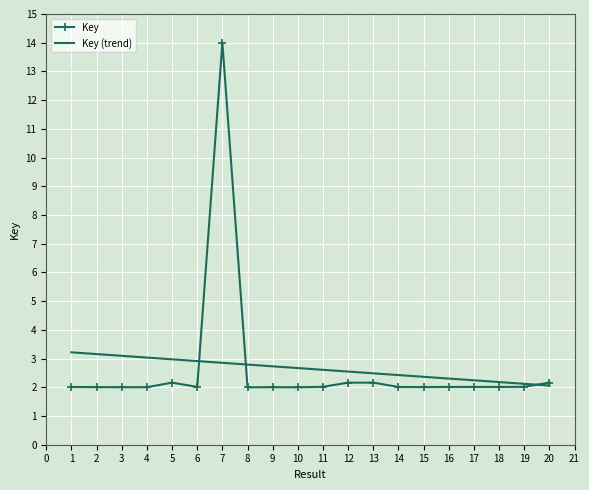

The value of Key at 9 is 2.0. True or false?

True